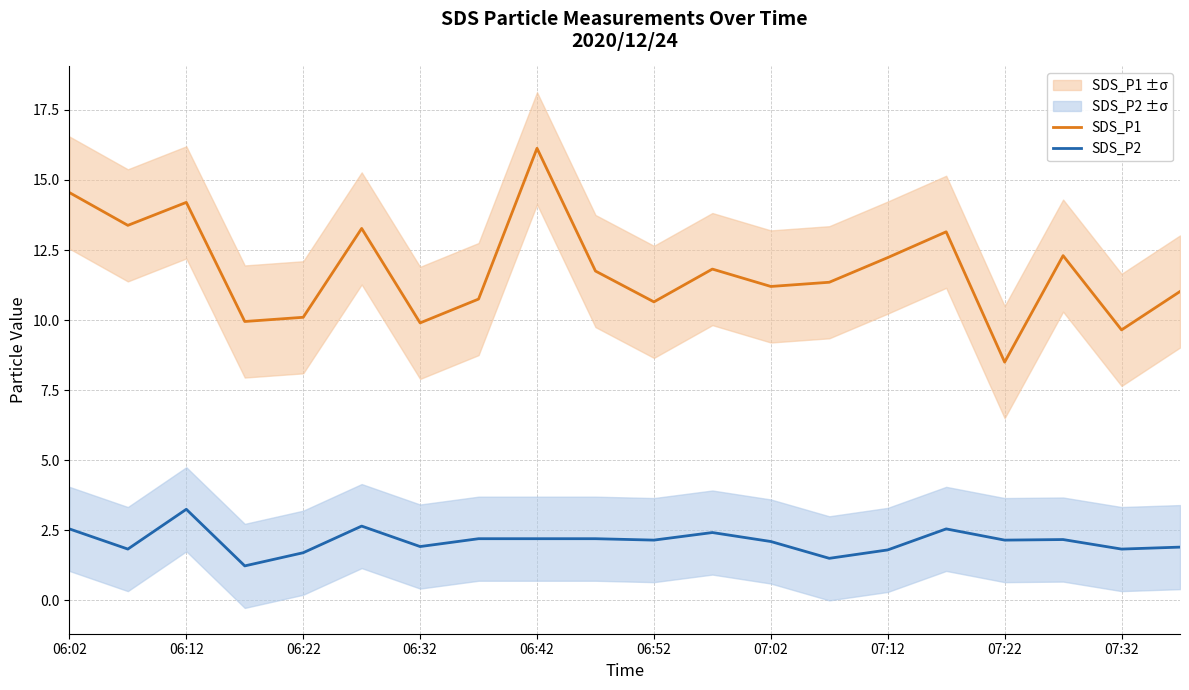

True or false: SDS_P2 has more than 1 interior local peaks.

True